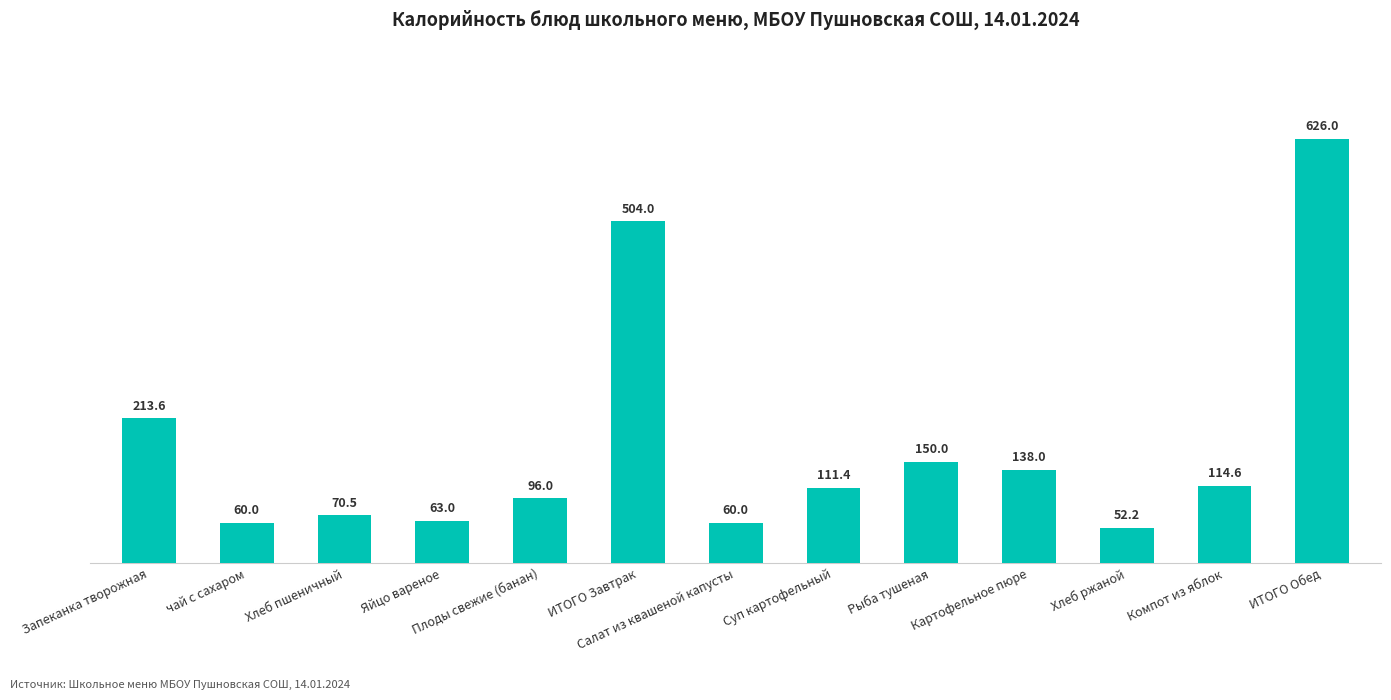

What is the minimum value shown in the chart?

52.2